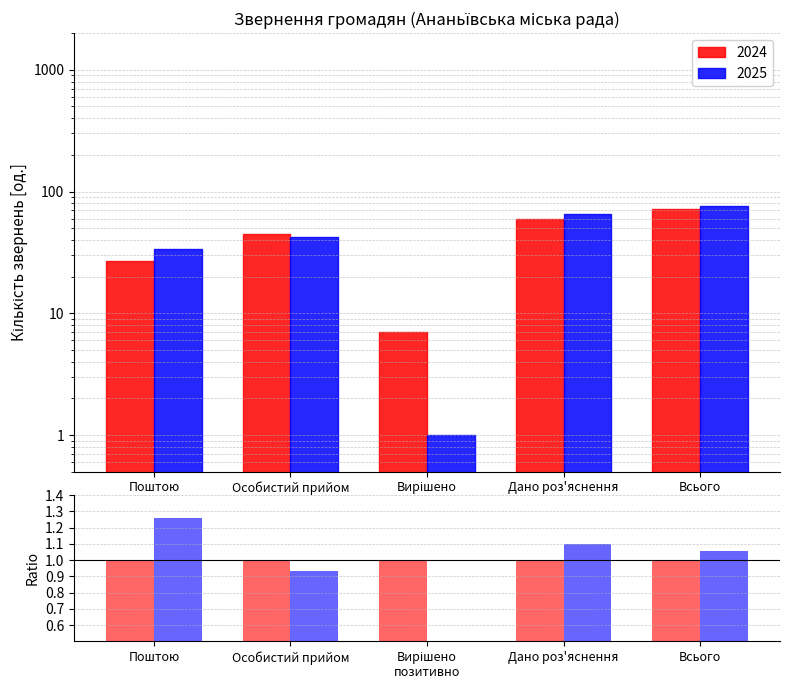

Reading left to right, what are all the values shown in this chart?

Поштою=1.3	Особистий прийом=0.9	Вирішено
позитивно=0.1	Дано роз'яснення=1.1	Всього=1.1